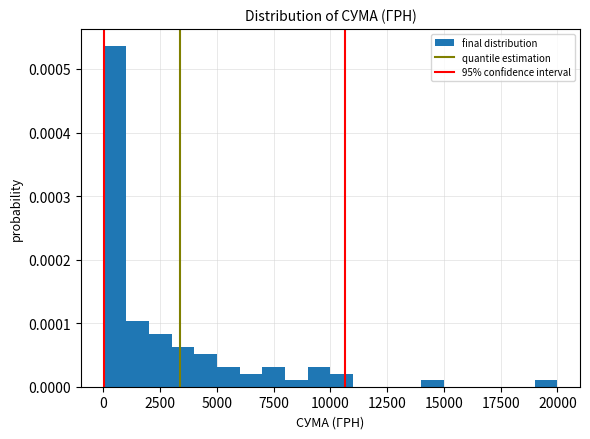

Read against the x-axis, roughly where is the centre of the tallest bar?

500